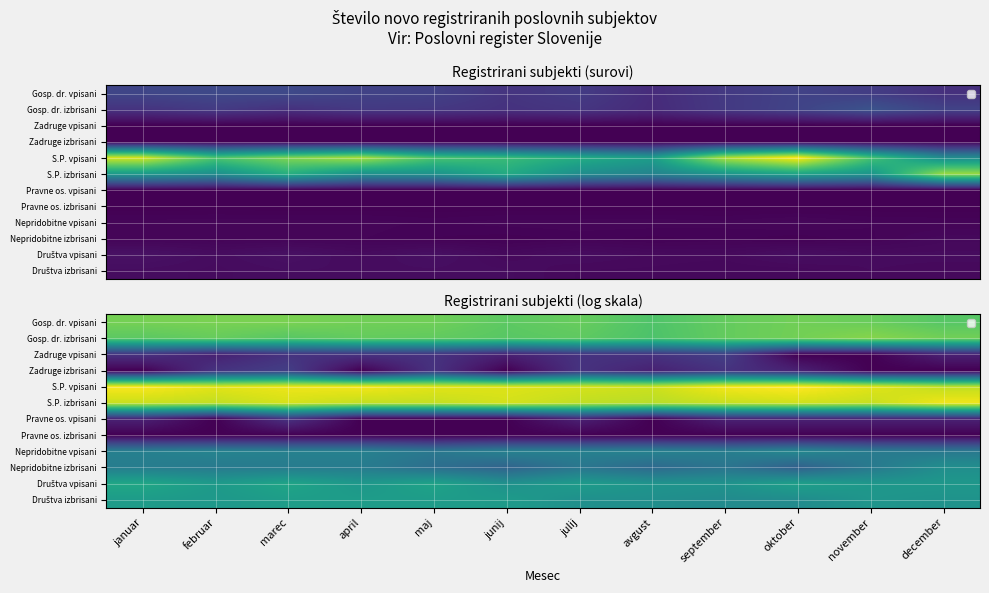

How many series are shown in this chart?

12